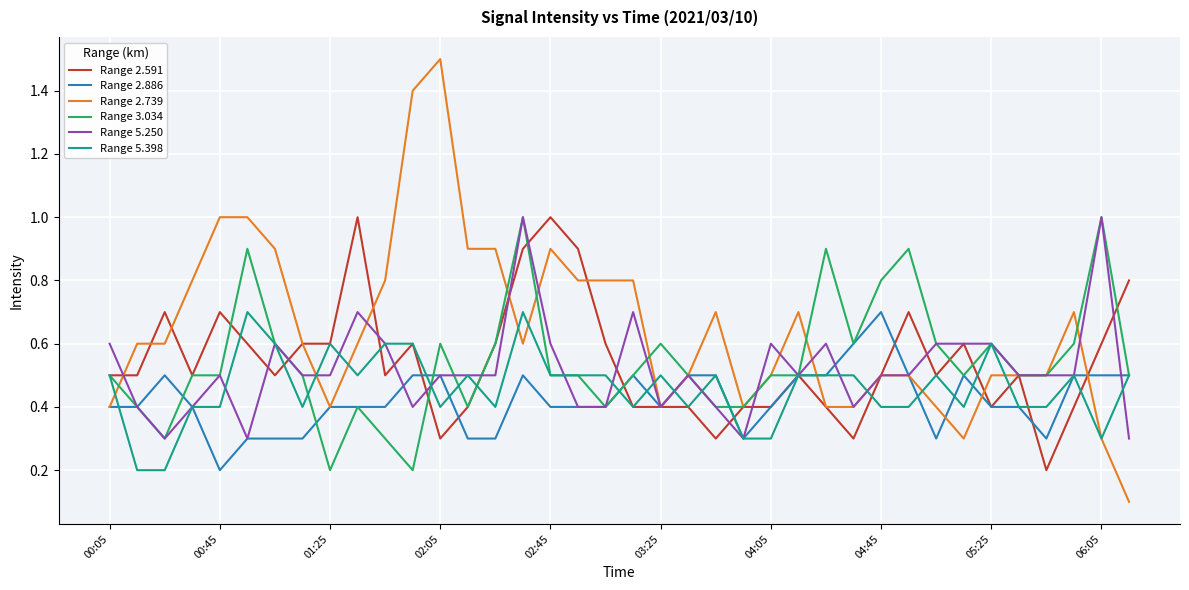

What are all the series names shown in the legend?

Range 2.591, Range 2.886, Range 2.739, Range 3.034, Range 5.250, Range 5.398